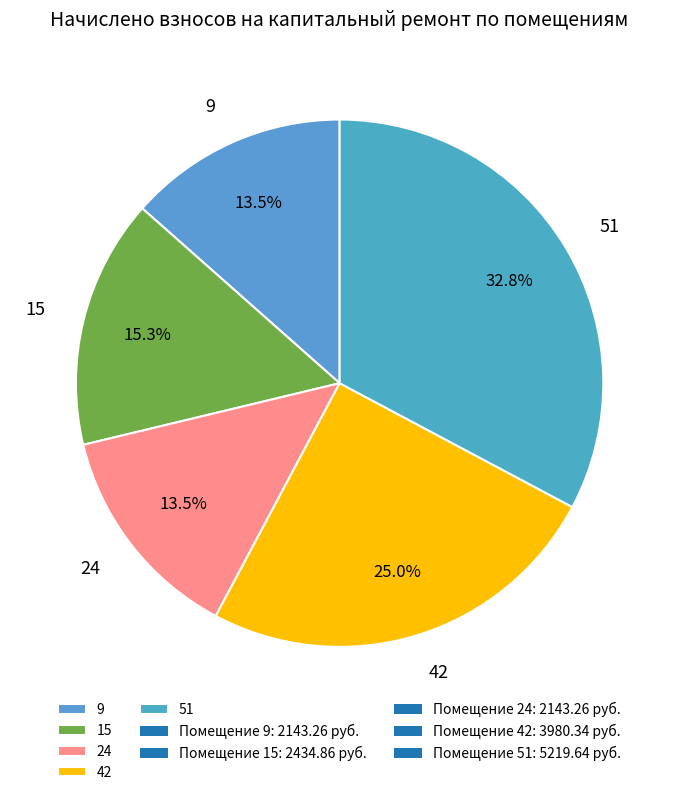

Does any single category account for the majority?

No